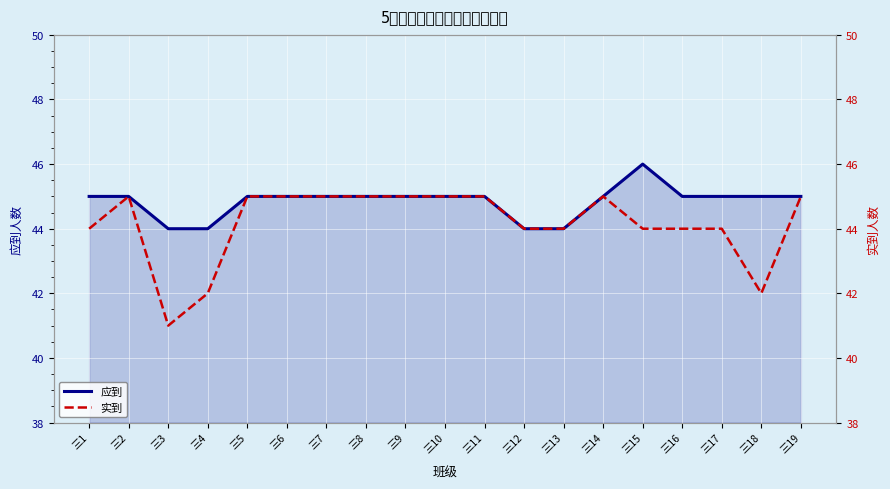

True or false: 应到 has more than 0 interior local peaks.

True